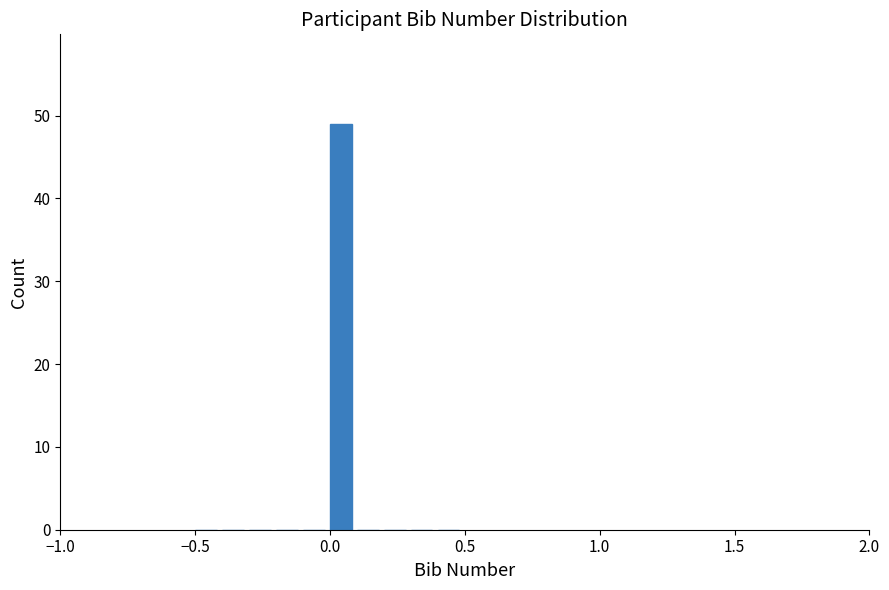

Around what value on the x-axis is the tallest bar? Give the approximate position of its centre, as read against the axis.

0.05